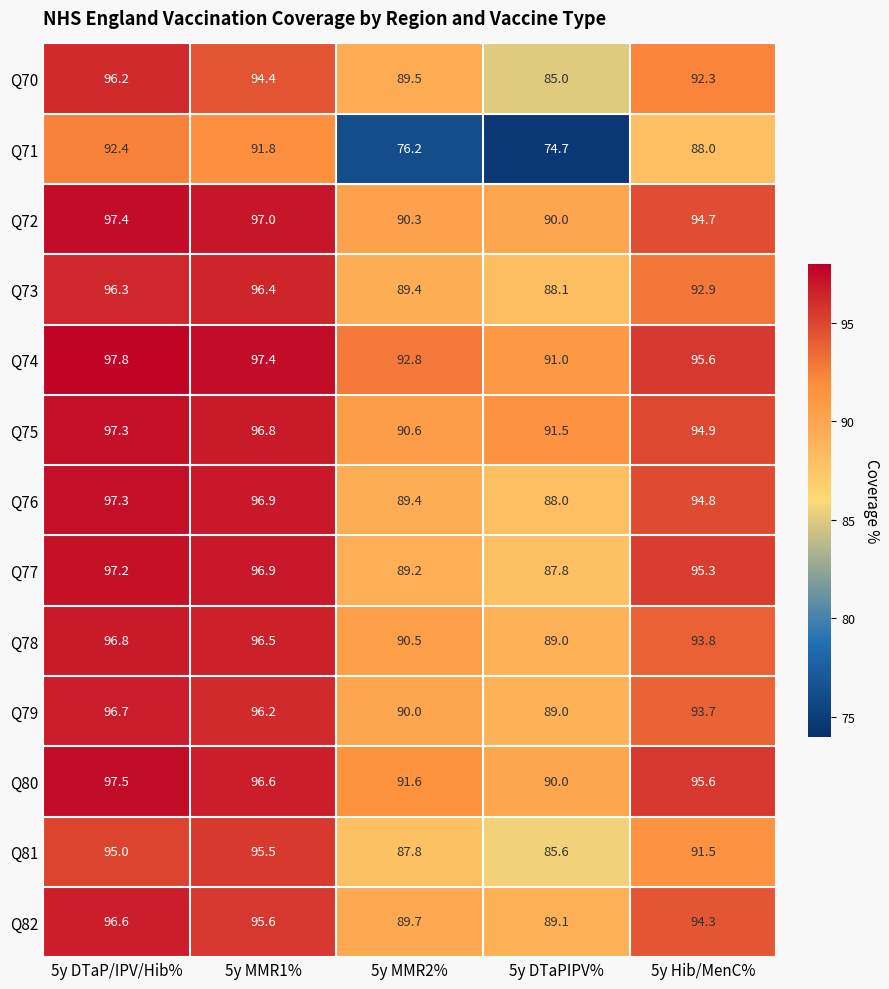

List the labels in order of Q72 value, smallest first.

5y DTaPIPV%, 5y MMR2%, 5y Hib/MenC%, 5y MMR1%, 5y DTaP/IPV/Hib%